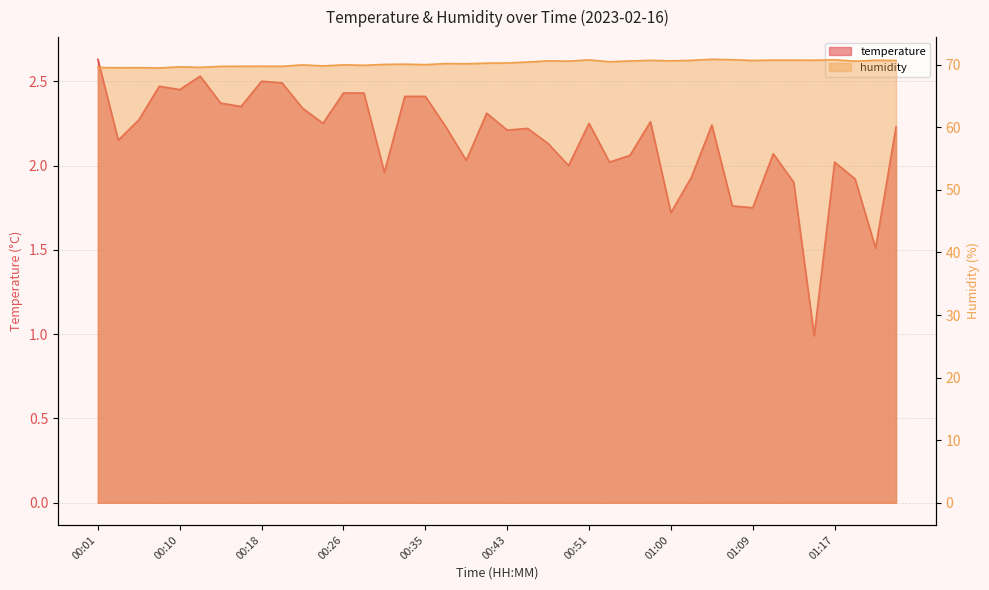

Where does the temperature series first go above 2?

00:01